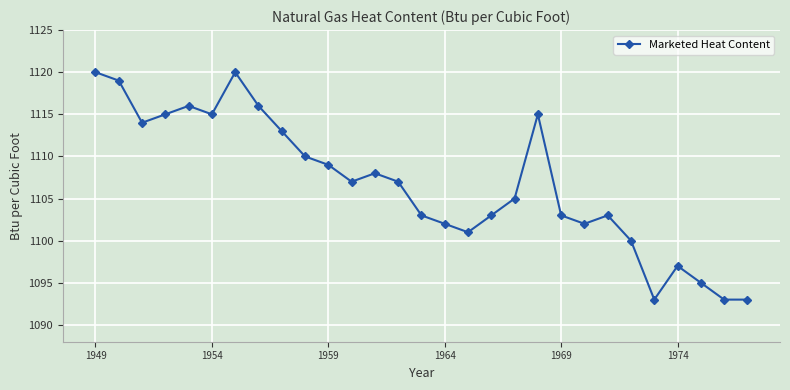

True or false: there are more than 0 points higher than both neighbors.

True